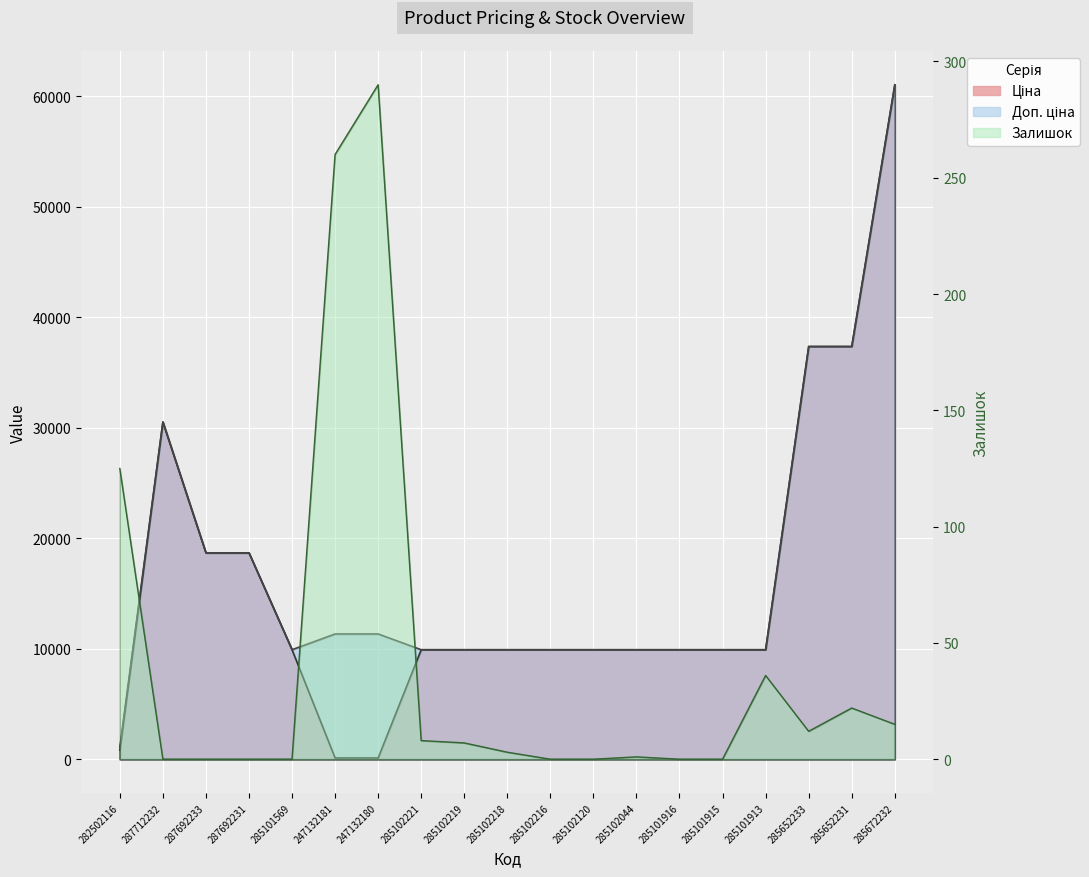

What are all the series names shown in the legend?

Ціна, Доп. ціна, Залишок